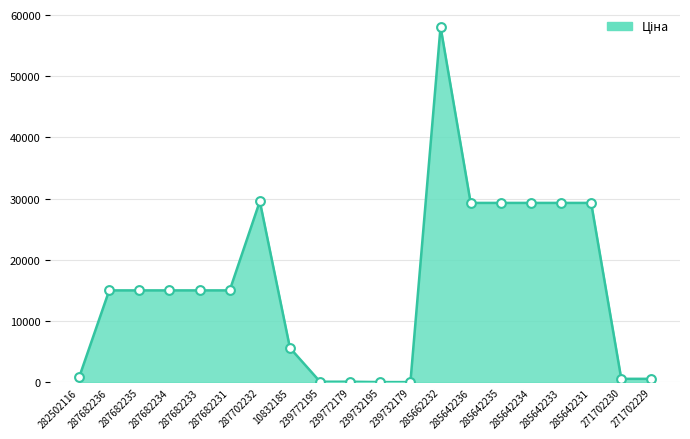

Is the value of Ціна_markers at 287682236 greater than the value of Ціна_line at 239772179?

Yes